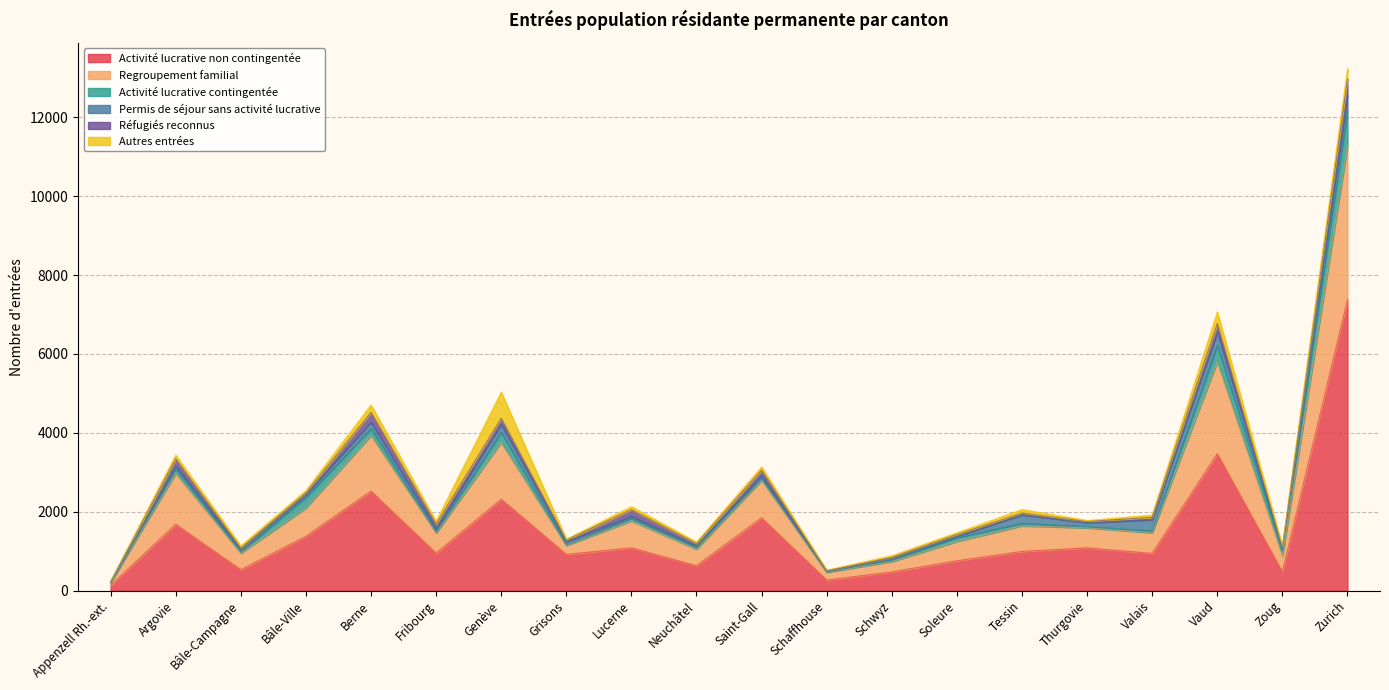

True or false: Regroupement familial and Permis de séjour sans activité lucrative cross at least once.

False